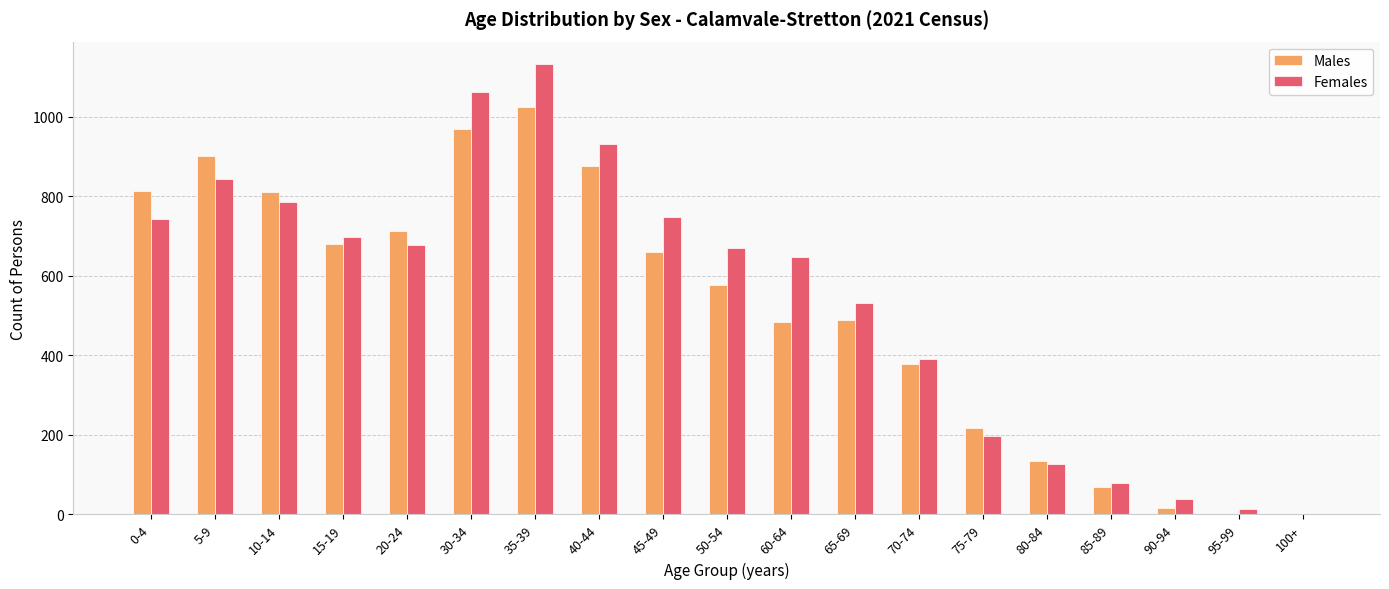

Are the bars grouped side by side (vs. stacked)?

Yes